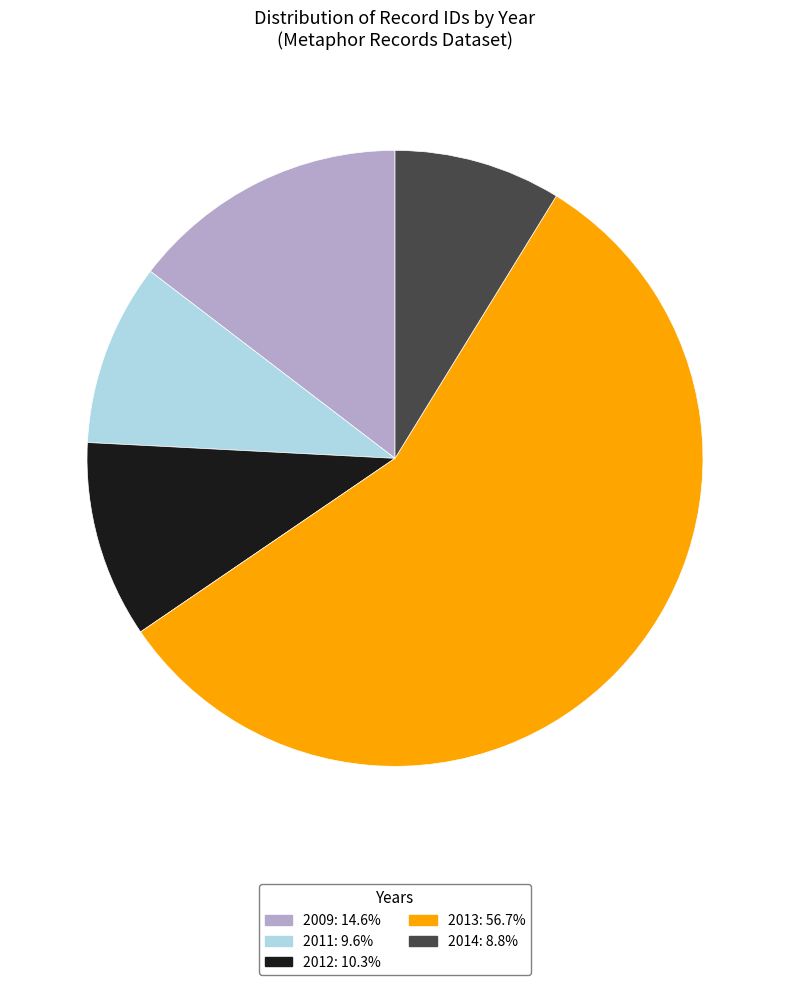

Do 2014: 8.8% and 2012: 10.3% together represent more than half of the pie?

No